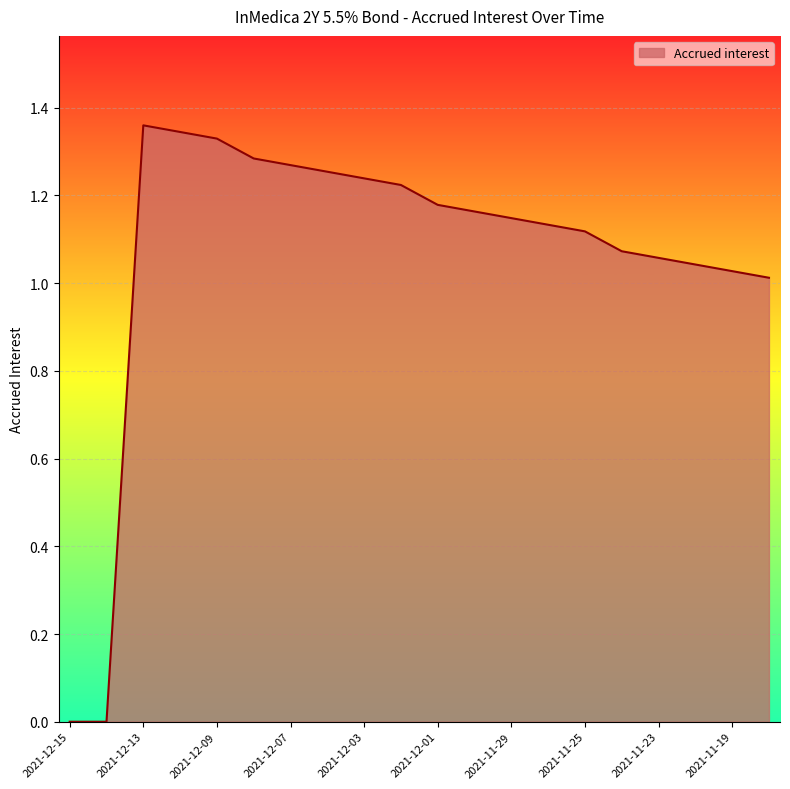

Does the chart have visible grid lines?

Yes